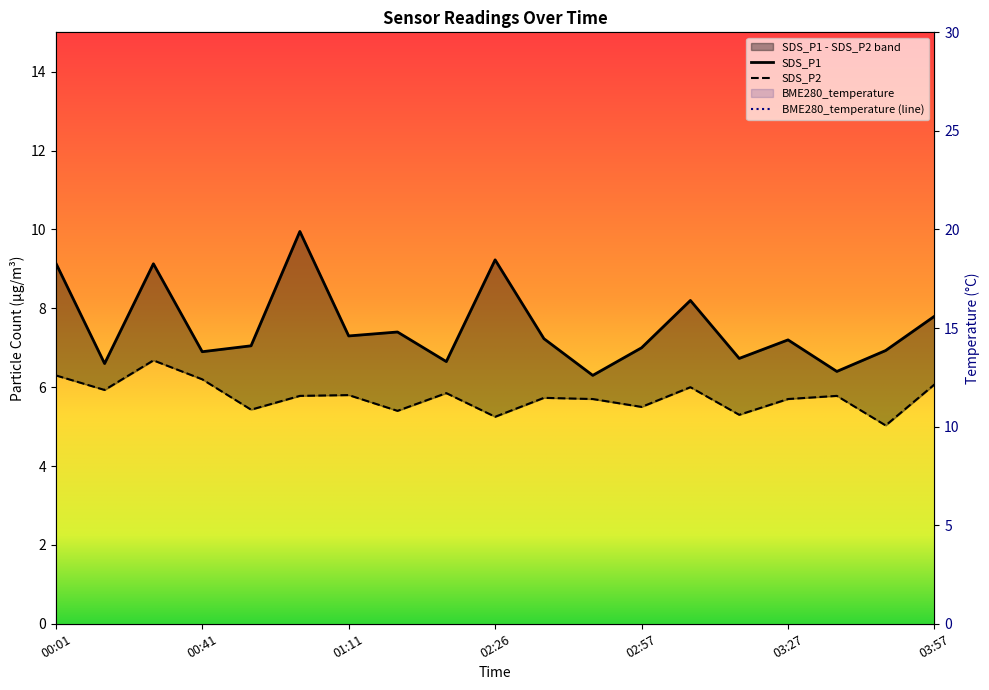

How many categories are shown in the chart?

19